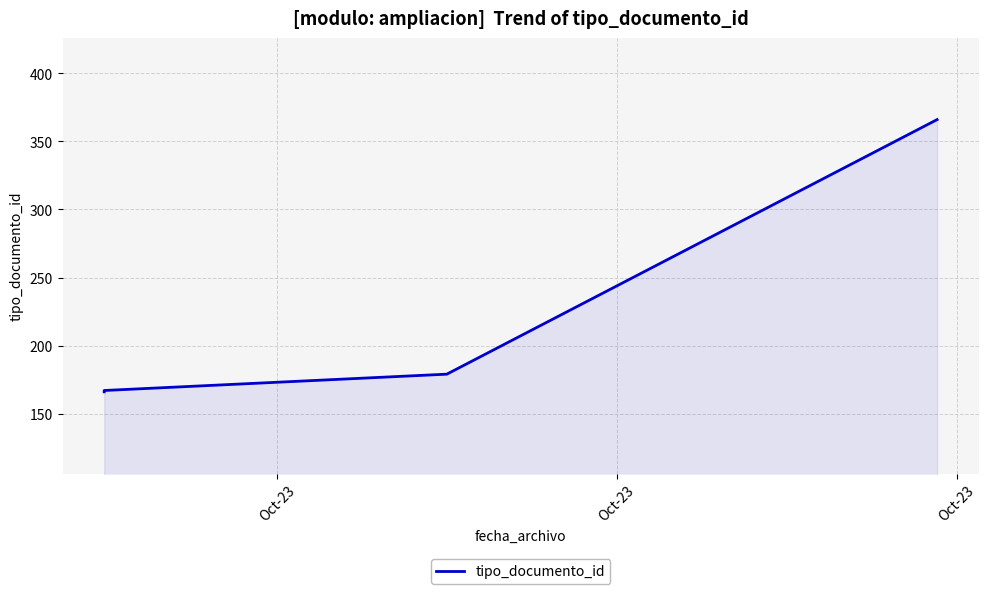

What is the maximum value shown in the chart?

366